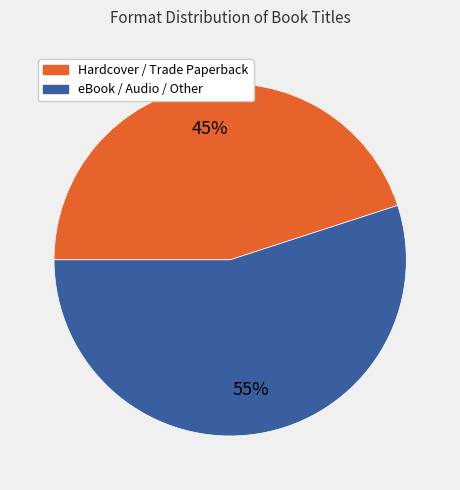

Does any single category account for the majority?

Yes